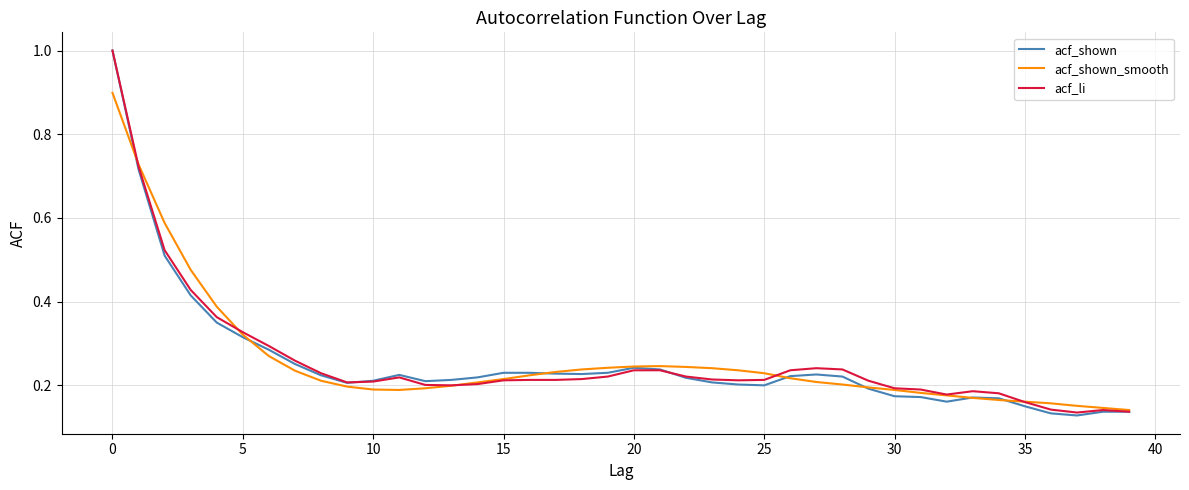

Which series has the widest spread of values?

acf_shown